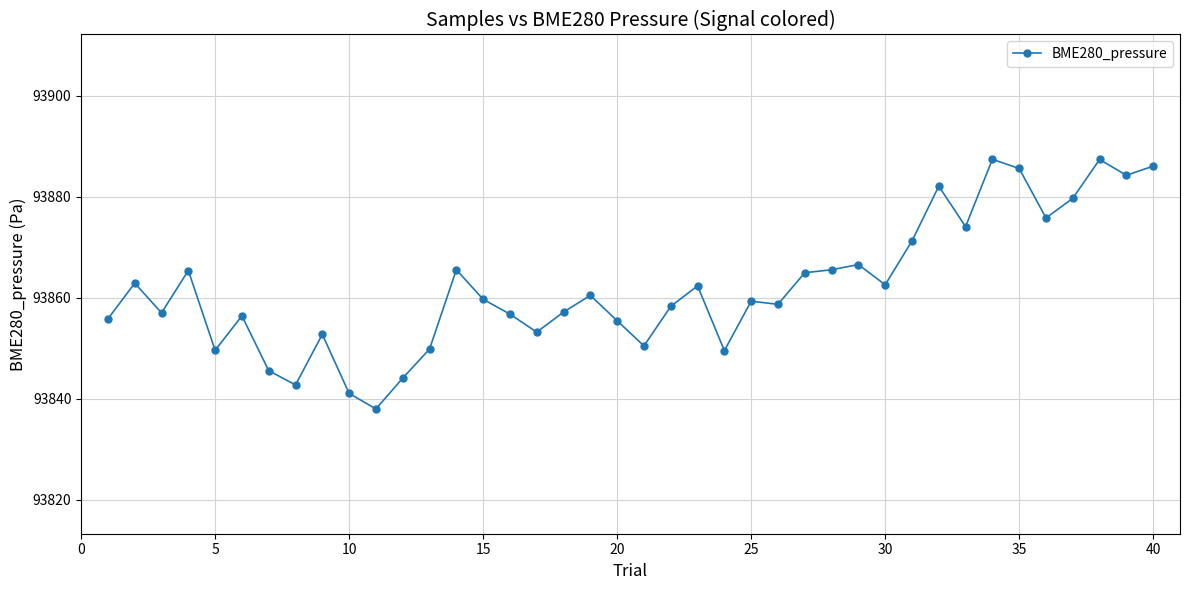

What is the difference between the second highest and minimum values?

49.3